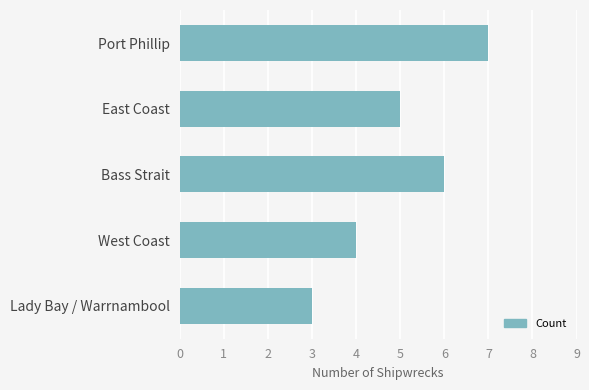

The chart shows a value of 4 at West Coast. True or false?

True